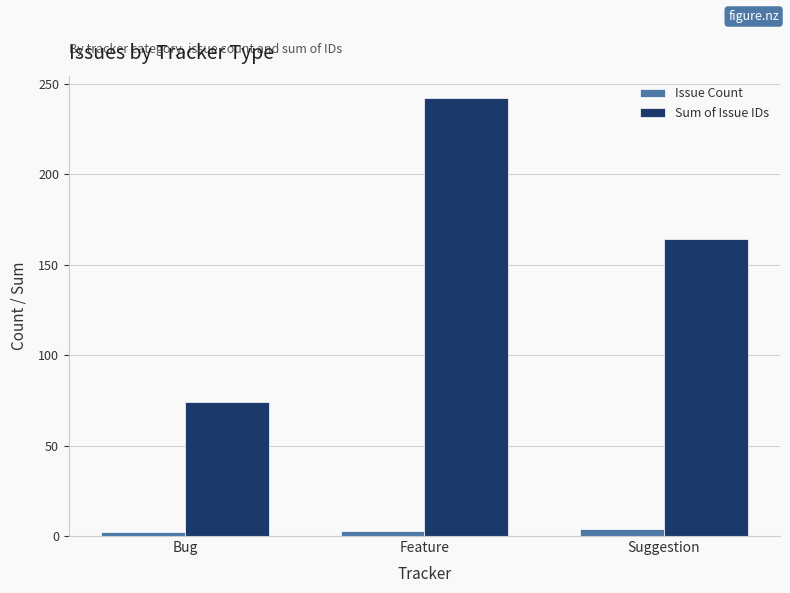

Where does the Sum of Issue IDs series first go above 164?

Feature